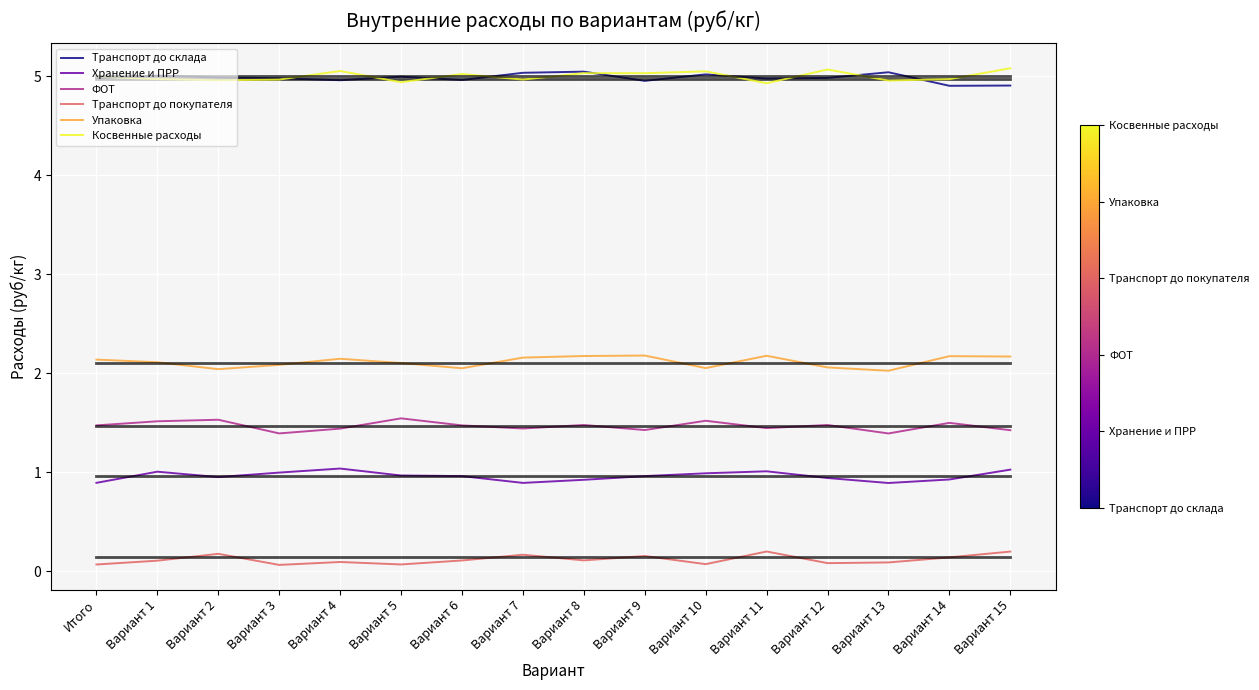

What is the label of the 6th point from the left?

Вариант 5